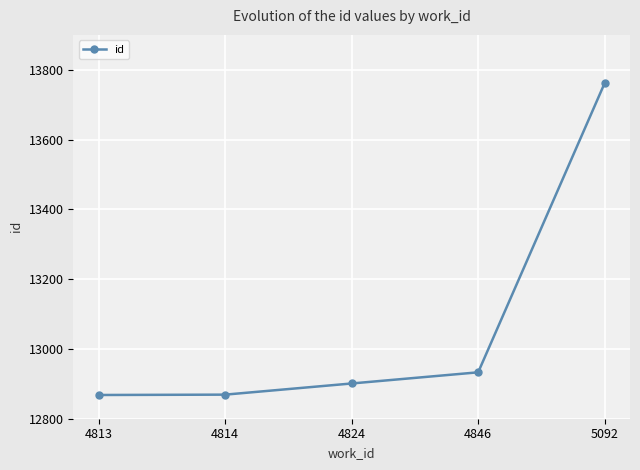

What is the ratio of the value at 5092 to the value at 4813?

1.1